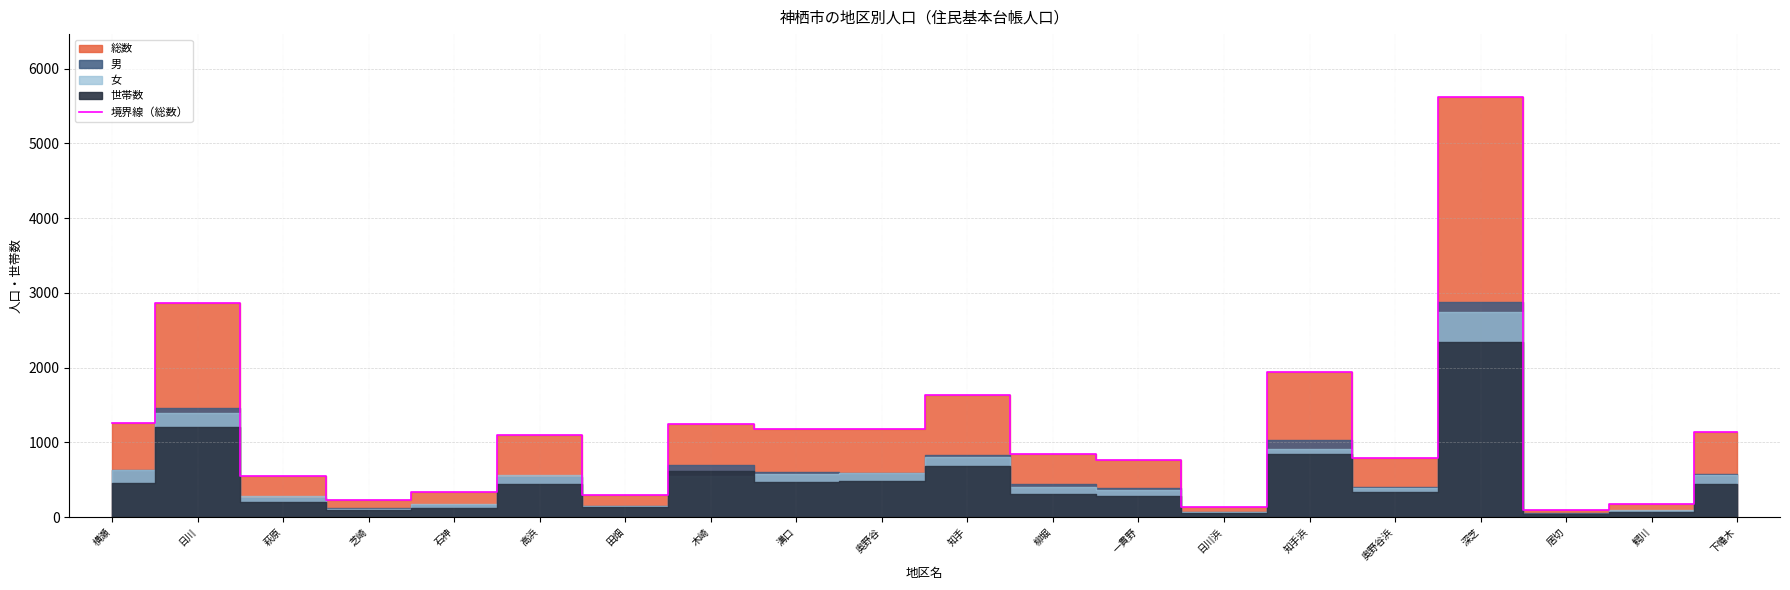

What is the change in value from 石神 to 高浜?

+759